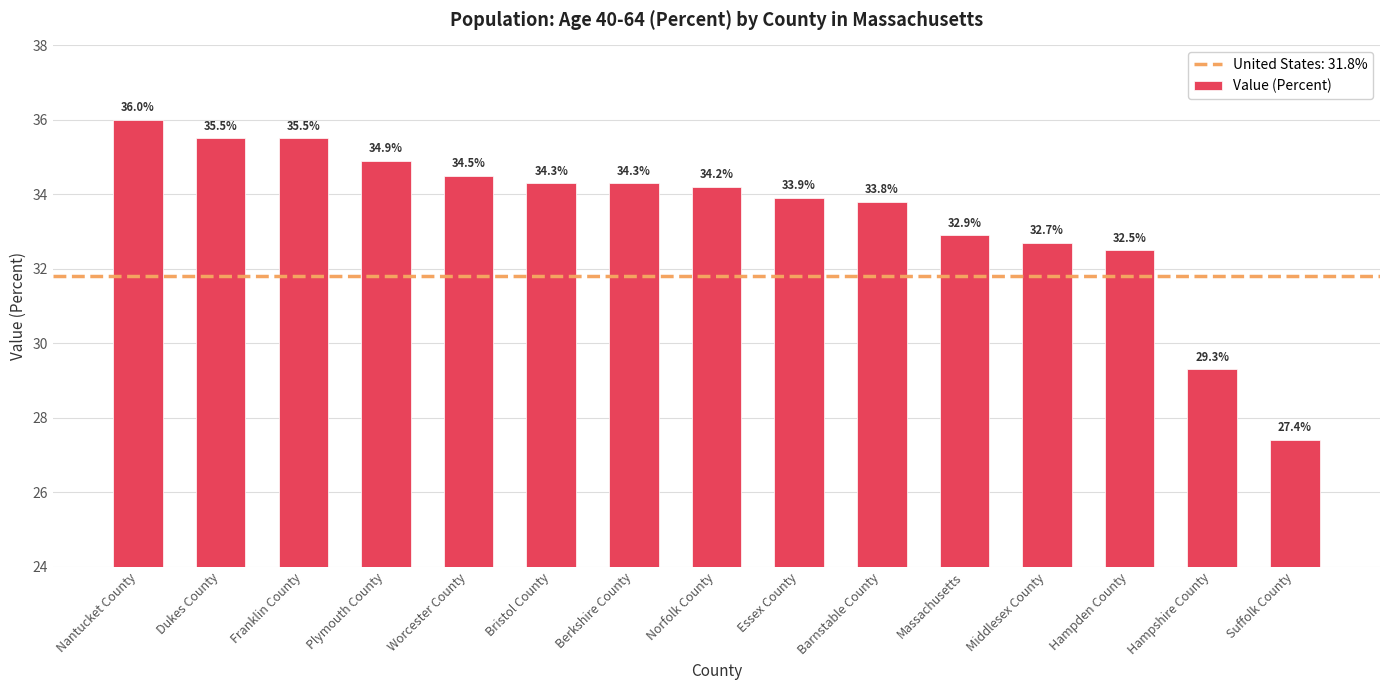

Count the number of categories in the chart.

15